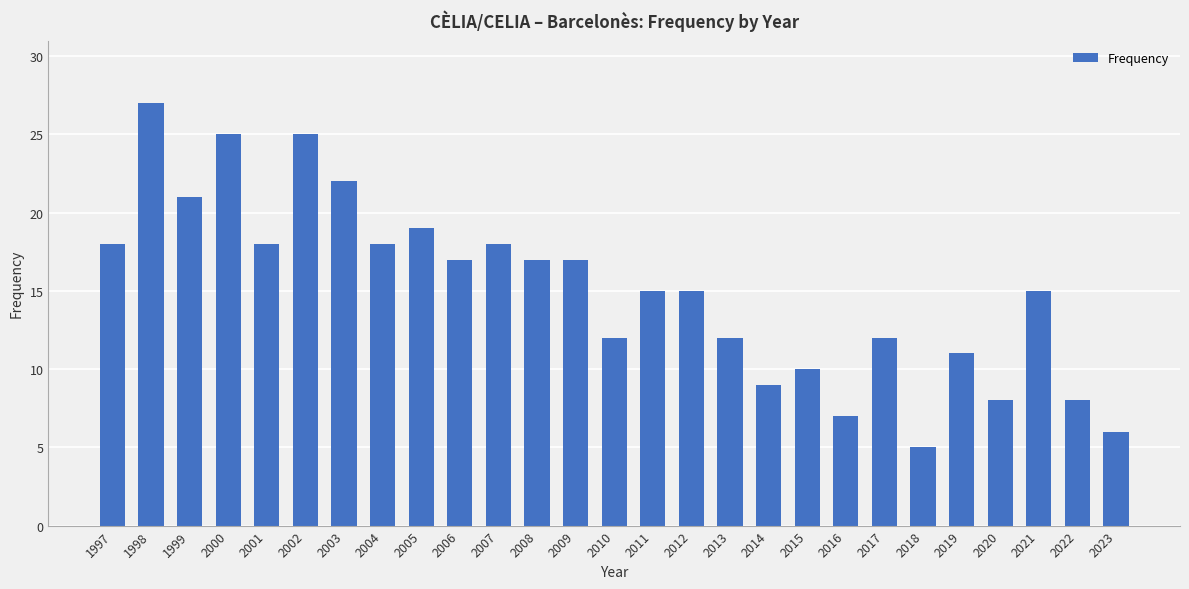

Does the chart contain stacked bars?

No